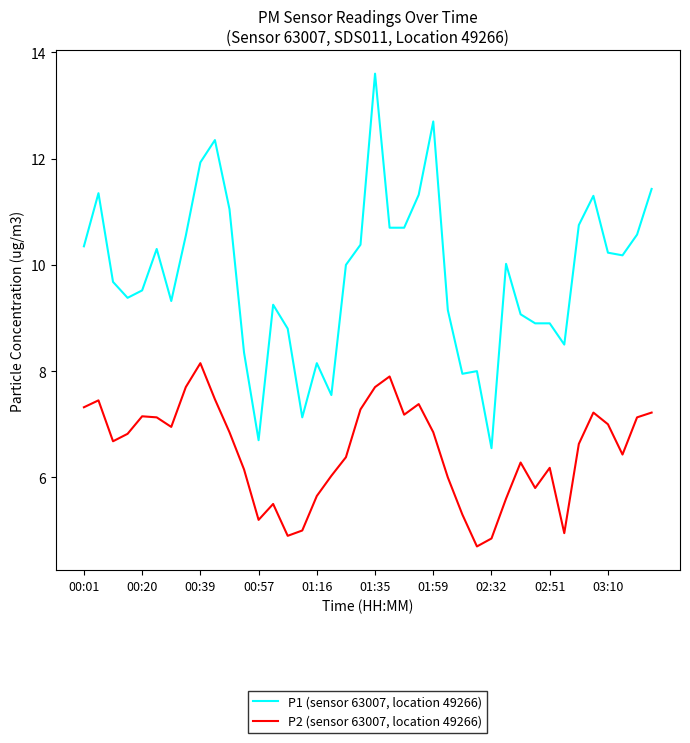

Which series has the widest spread of values?

P1 (sensor 63007, location 49266)